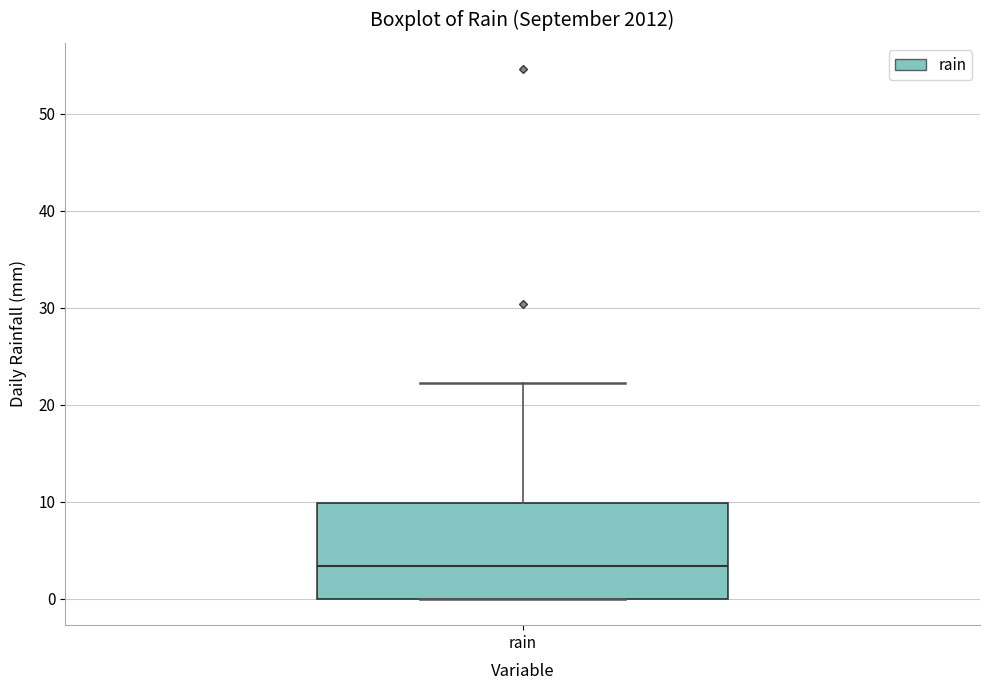

Where does the median line of the box for rain sit on the y-axis? The values are not printed on the chart, so give them approximately, as read against the axis.

3